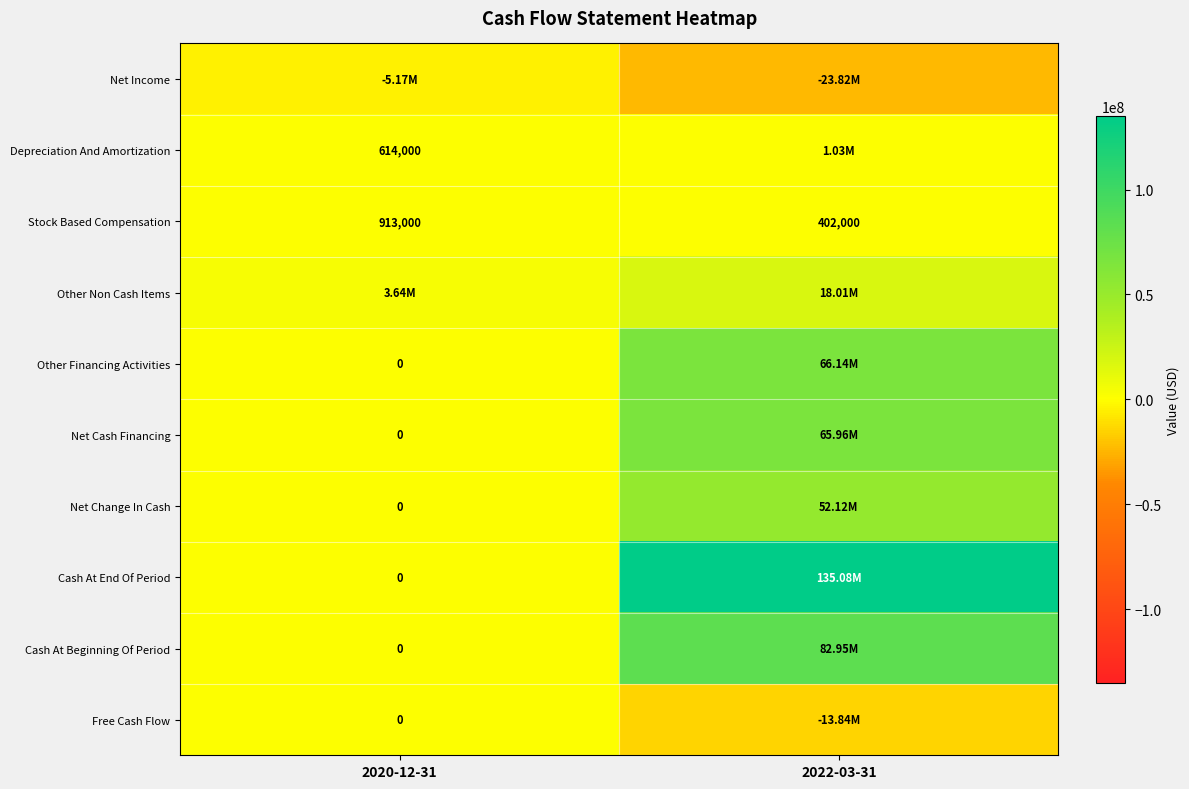

What is the average value of the Stock Based Compensation series?

657500